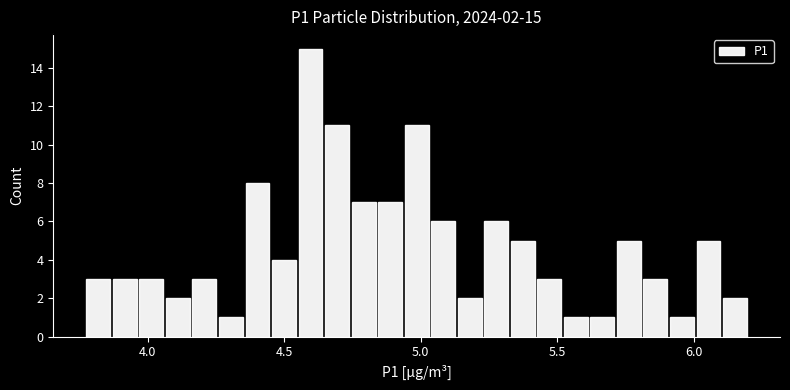

Around what value on the x-axis is the tallest bar? Give the approximate position of its centre, as read against the axis.

4.60